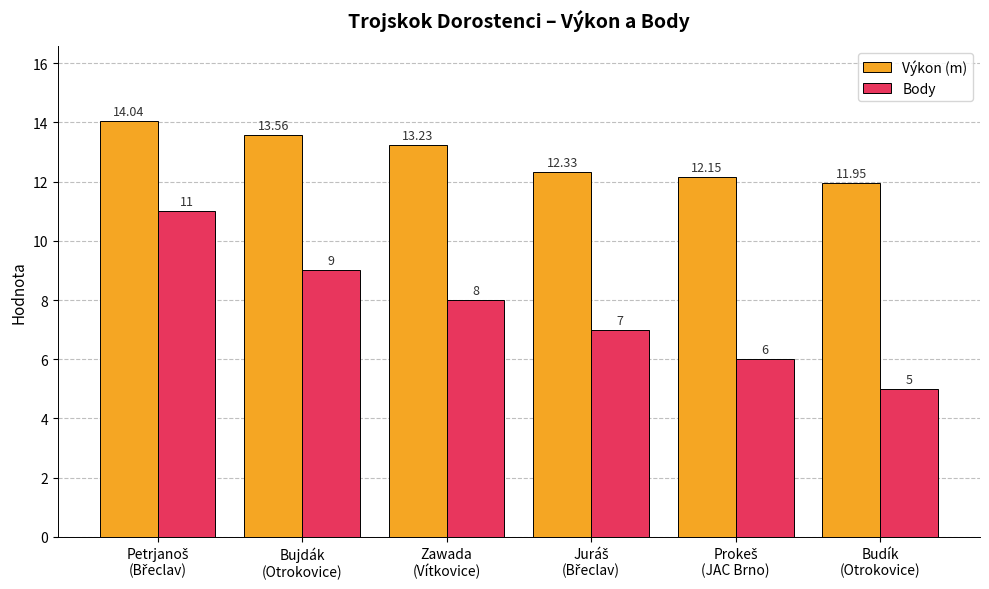

At how many categories does at least one series exceed 5?

6